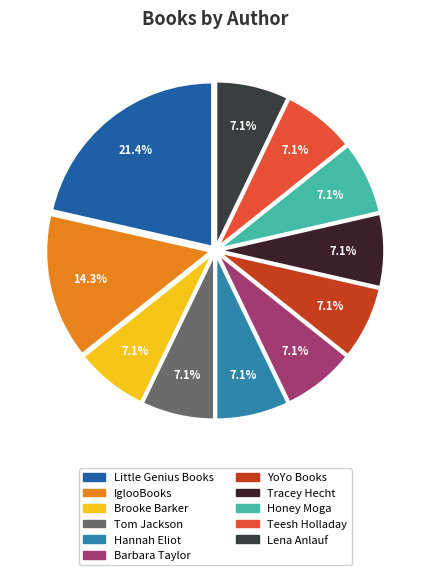

Combined, what portion of the pie is Barbara Taylor (188014567) and IglooBooks (100888866)?

21.4%